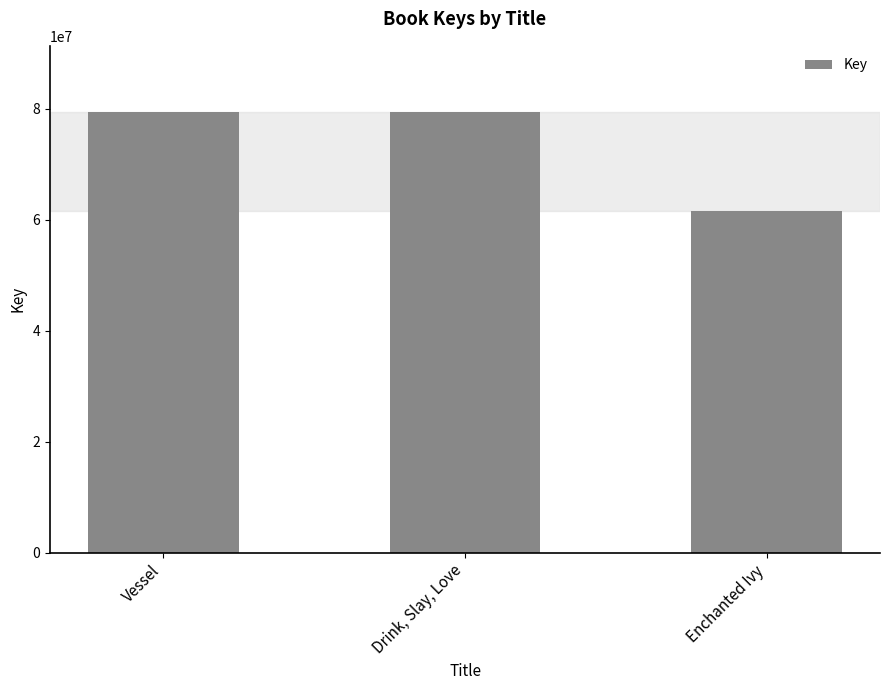

Rank the categories by value from lowest to highest.

Enchanted Ivy, Drink, Slay, Love, Vessel